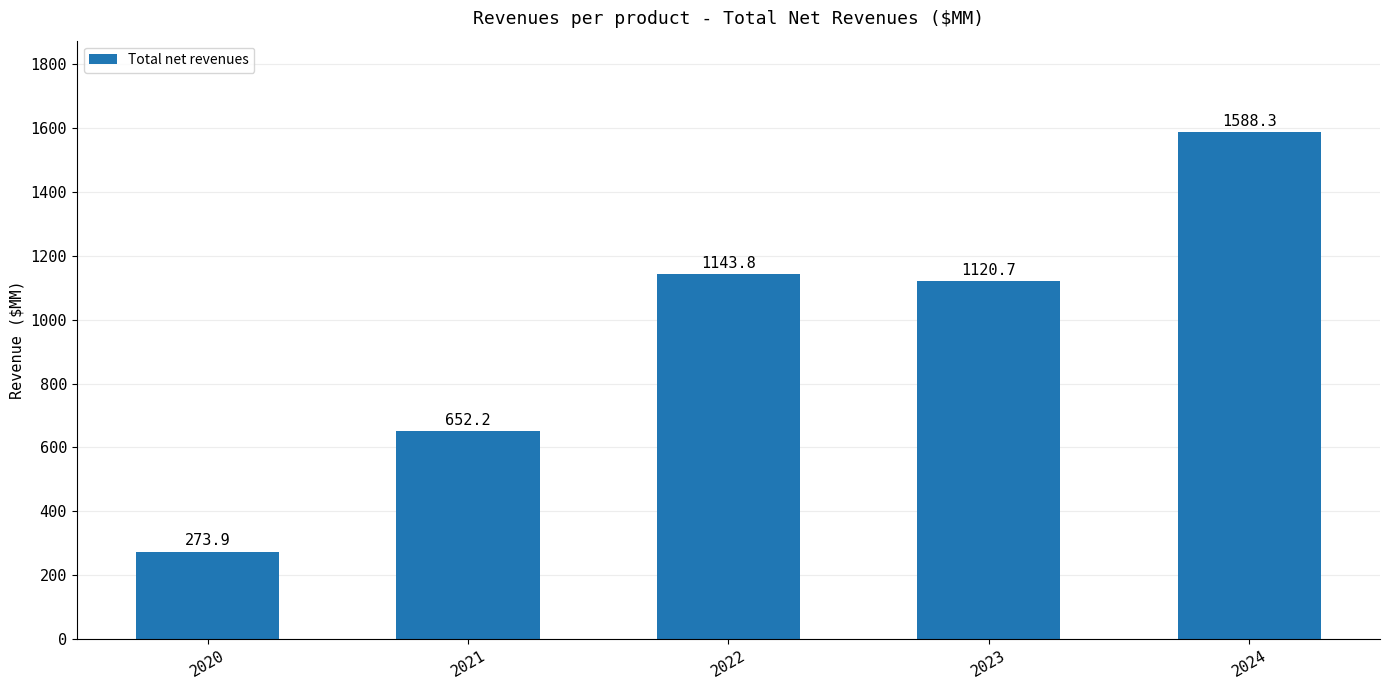

How many values are below 1120?

2